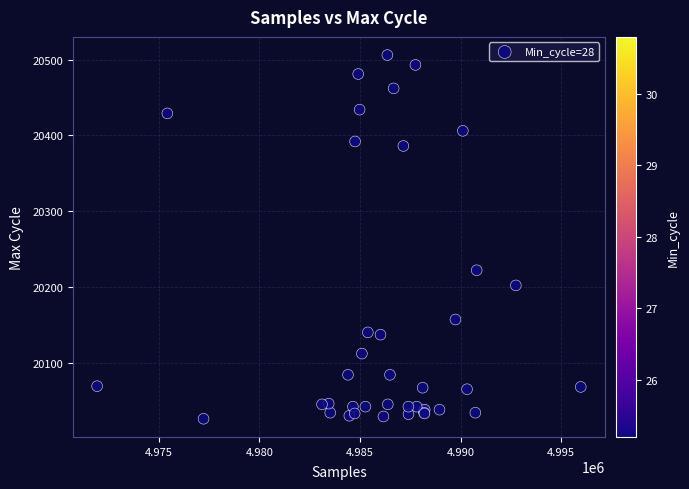

What Y value in the scatter plot is closest to 20266?

20222